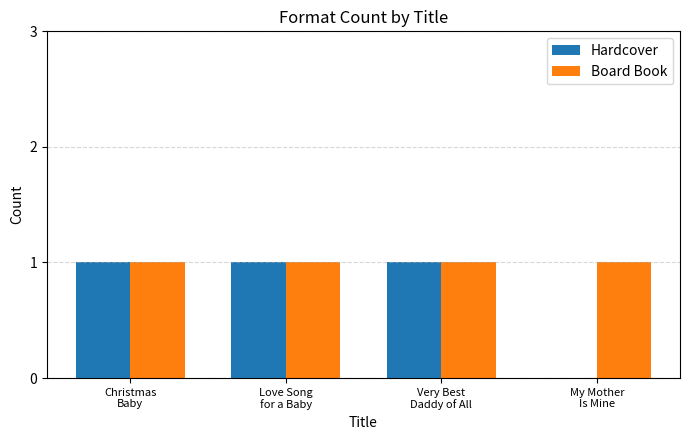

Which series has the largest total across all categories?

Board Book